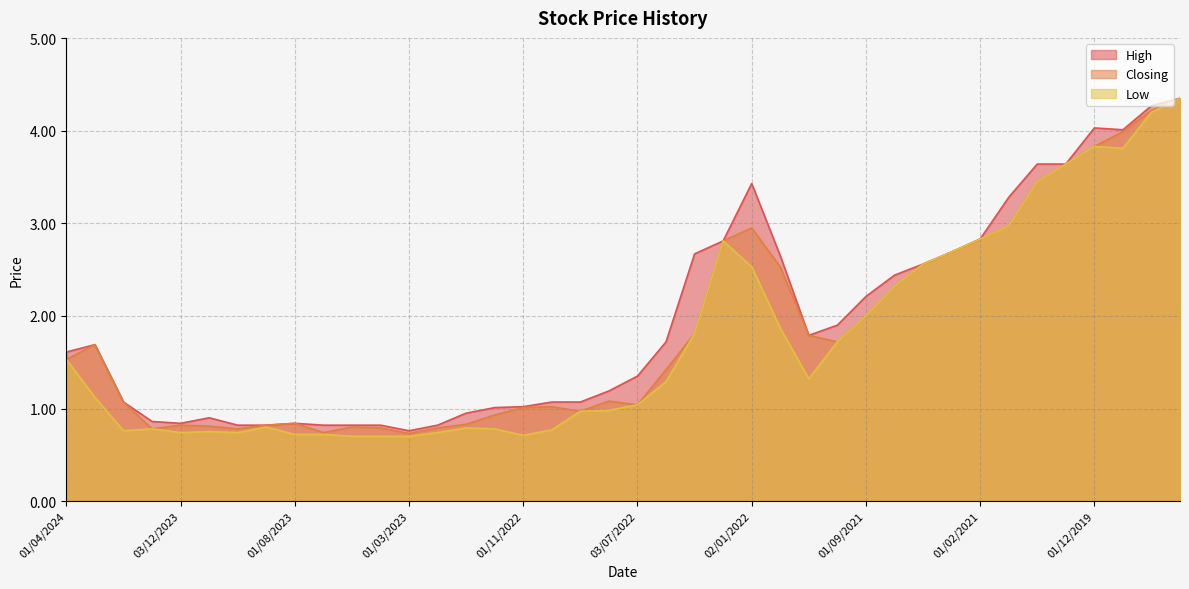

True or false: High and Low intersect in this chart.

False